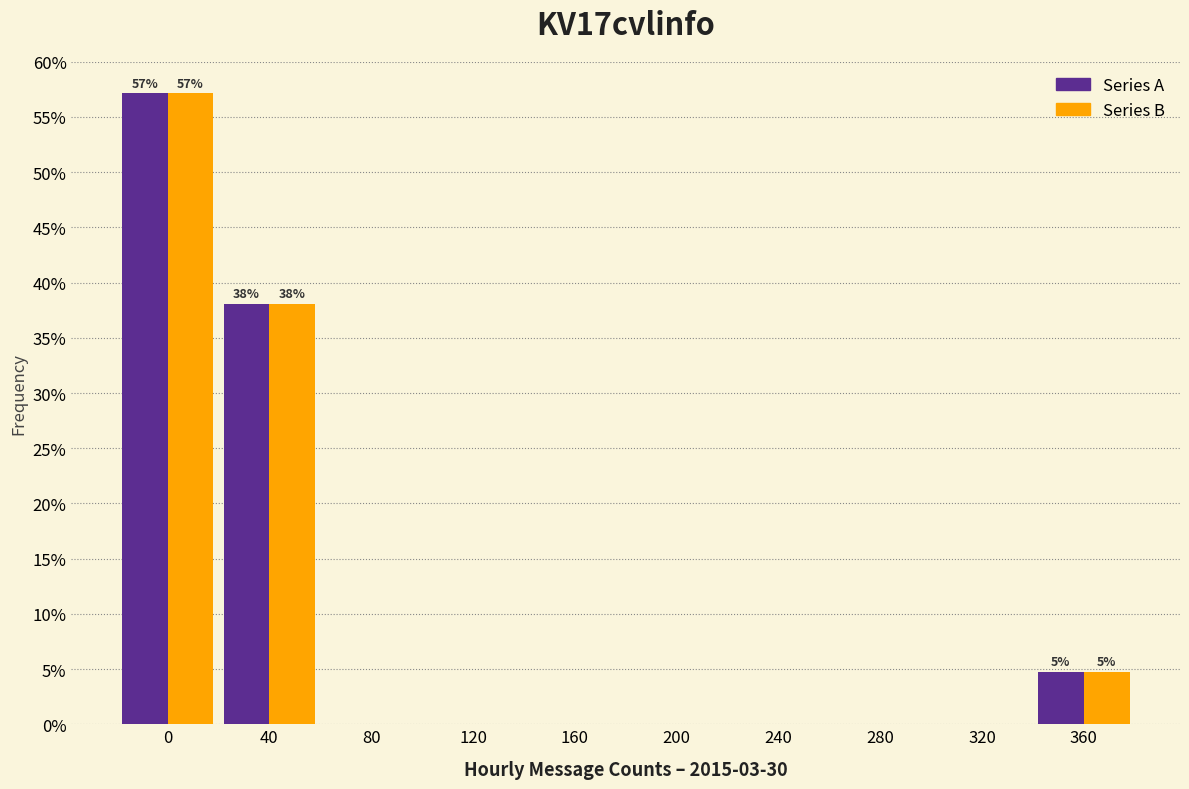

Are the bars horizontal?

No